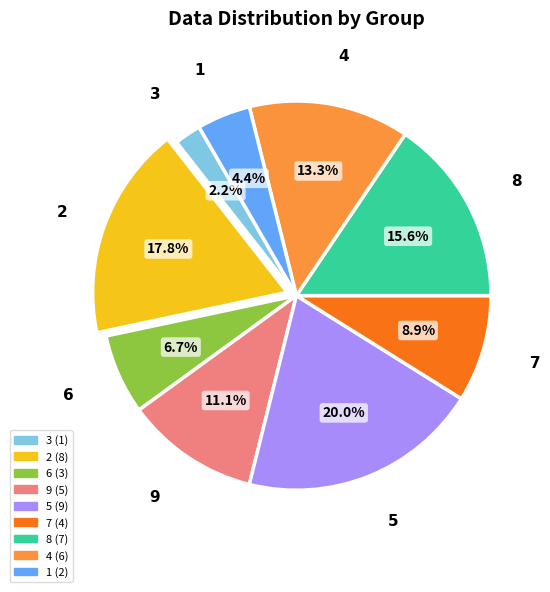

What percentage is the 6 slice, to the nearest percent?

7%